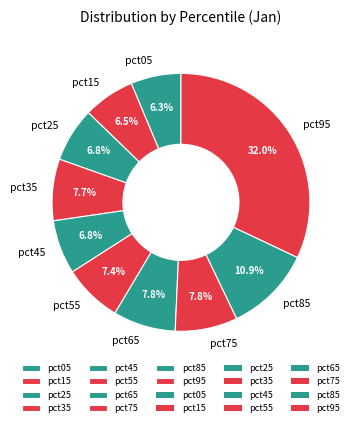

To the nearest percent, what portion does pct45 represent?

7%